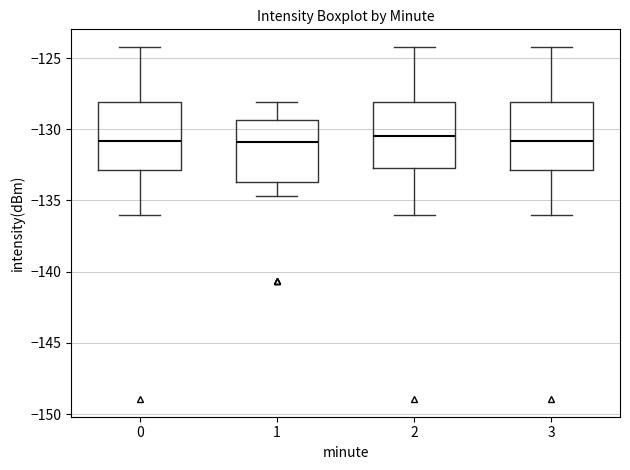

Where is the lower edge of the box at x = 2 on the y-axis? The values are not printed on the chart, so give them approximately, as read against the axis.

-132.5